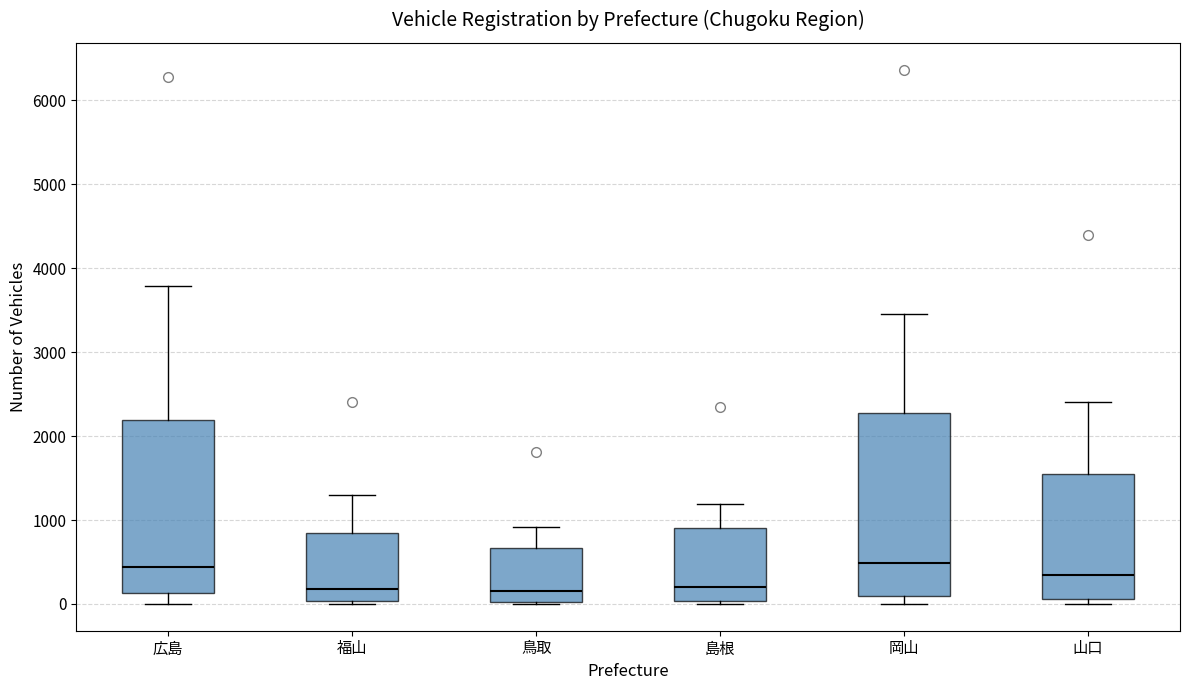

Comparing the boxes themselves (not the whiskers), which one is the tallest?

岡山